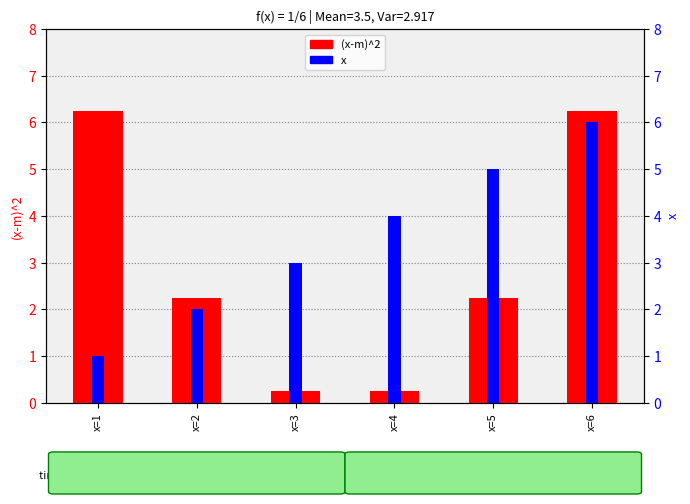

How many categories are shown in the chart?

6